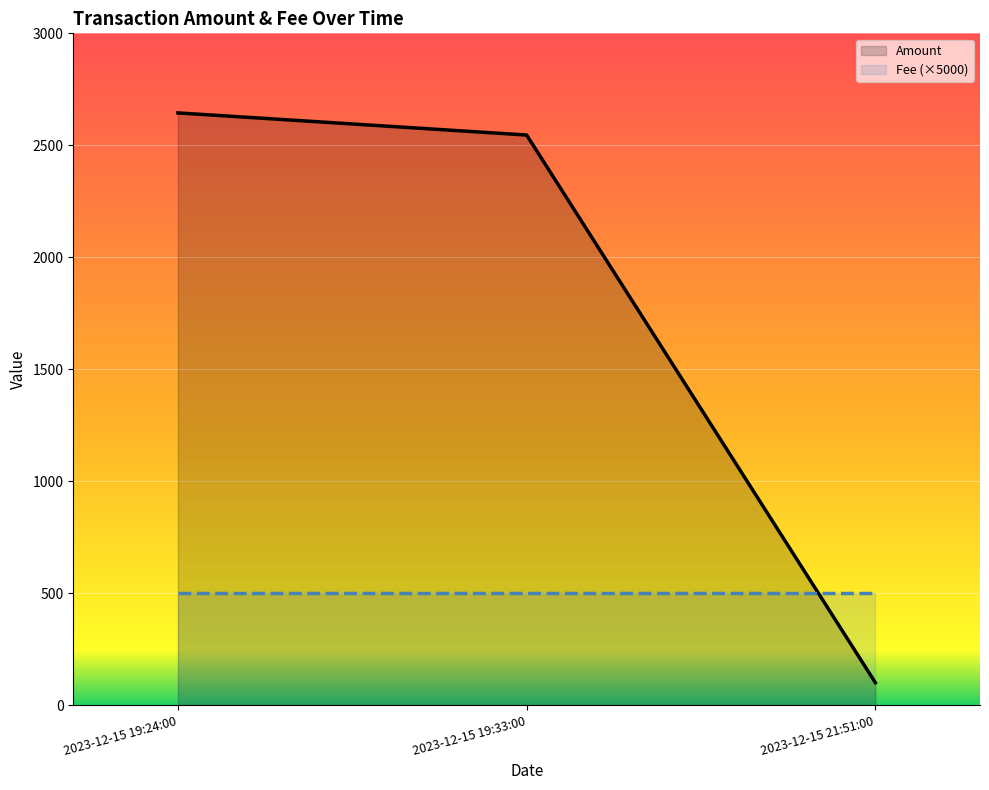

How many data points does each series have?

3